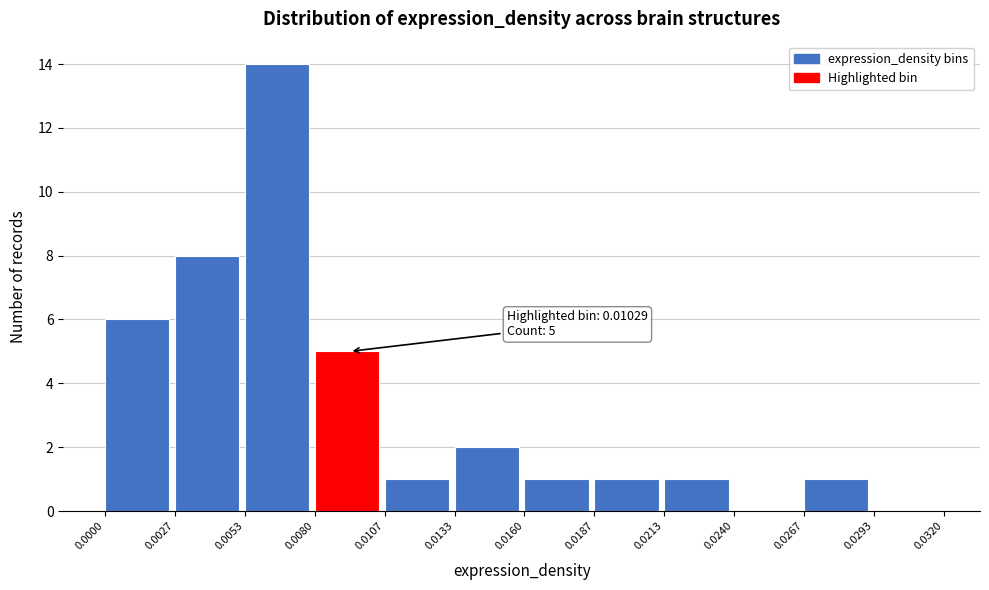

Over which range of the x-axis is the bar tallest?

0.0053 to 0.0080